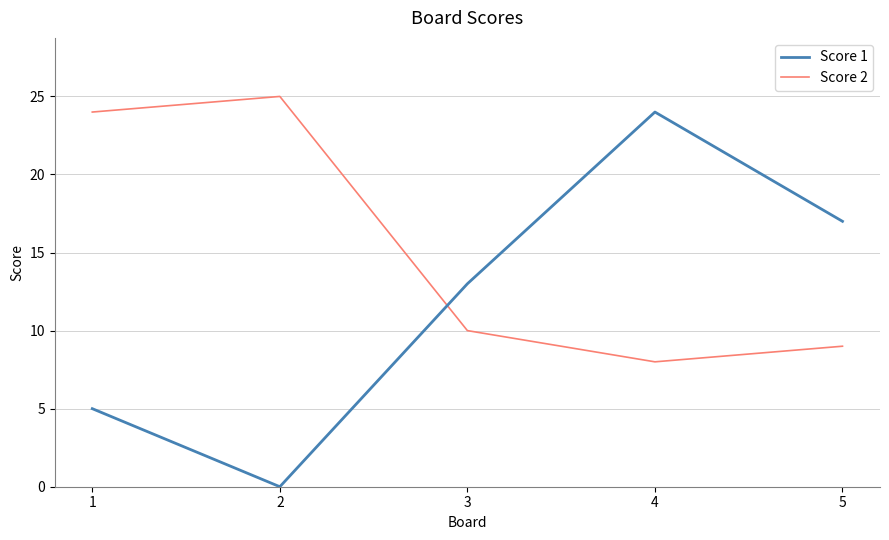

How many interior local valleys does the Score 1 series have?

1